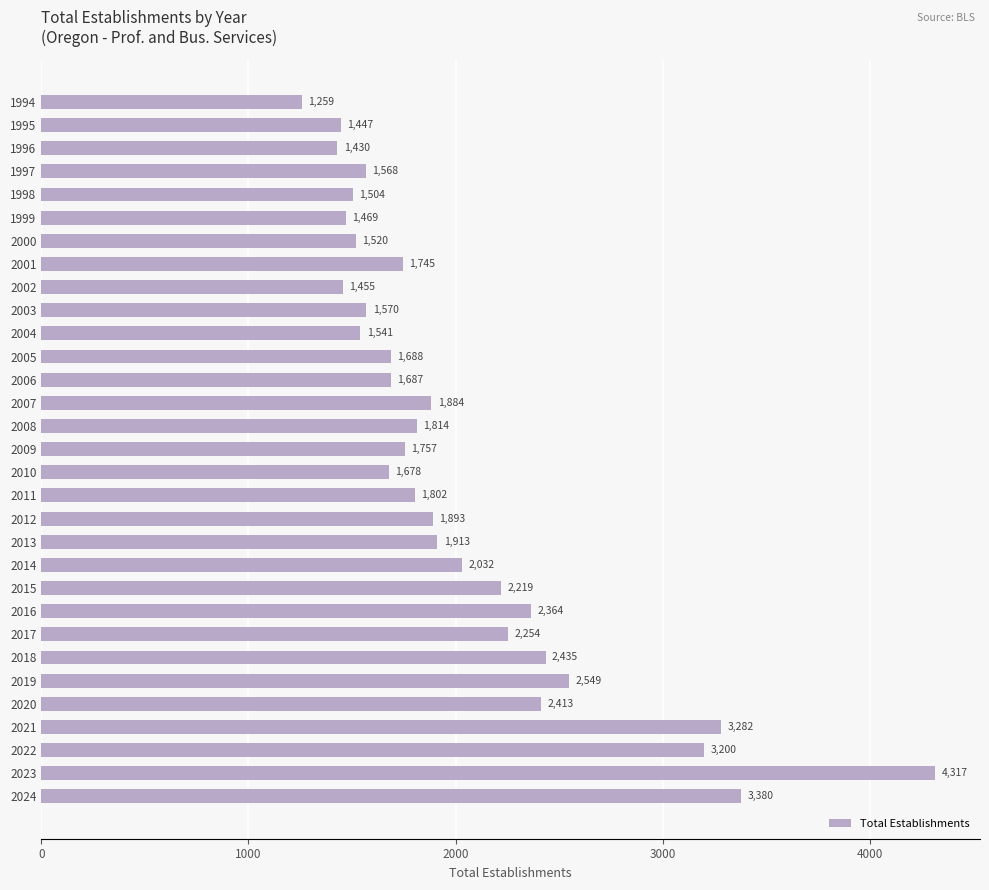

What is the sum of all values?

63069